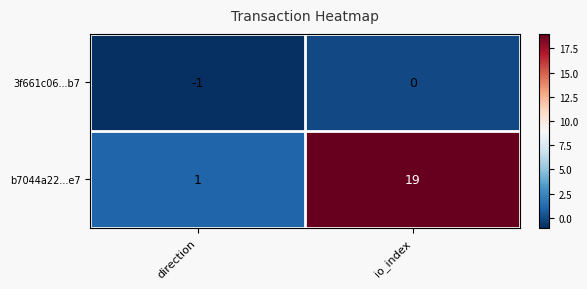

Reading left to right, transcribe all the data shown in this chart.

3f661c06...b7: -1	0
b7044a22...e7: 1	19